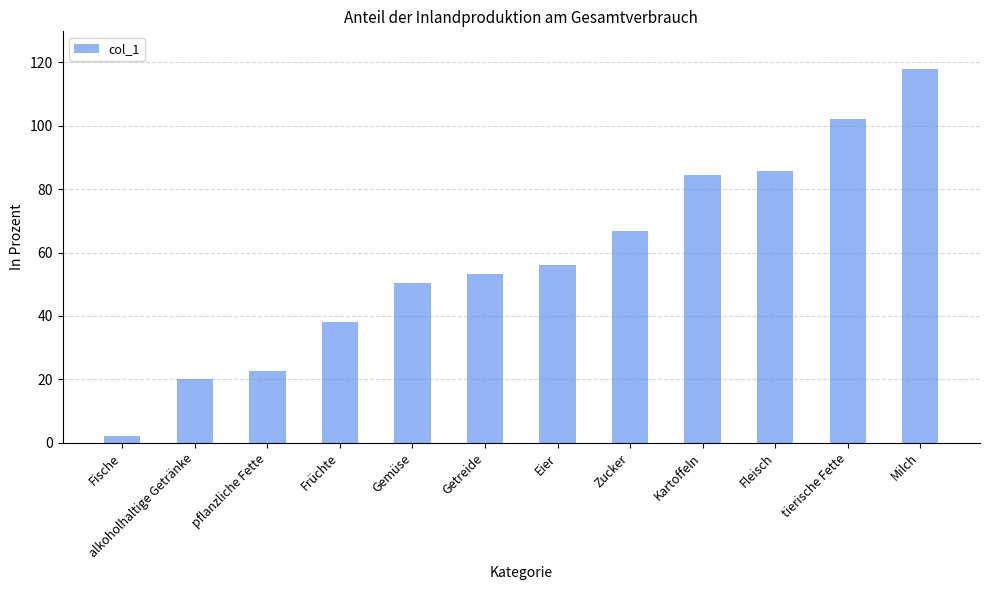

Rank the categories by value from highest to lowest.

Milch, tierische Fette, Fleisch, Kartoffeln, Zucker, Eier, Getreide, Gemüse, Früchte, pflanzliche Fette, alkoholhaltige Getränke, Fische